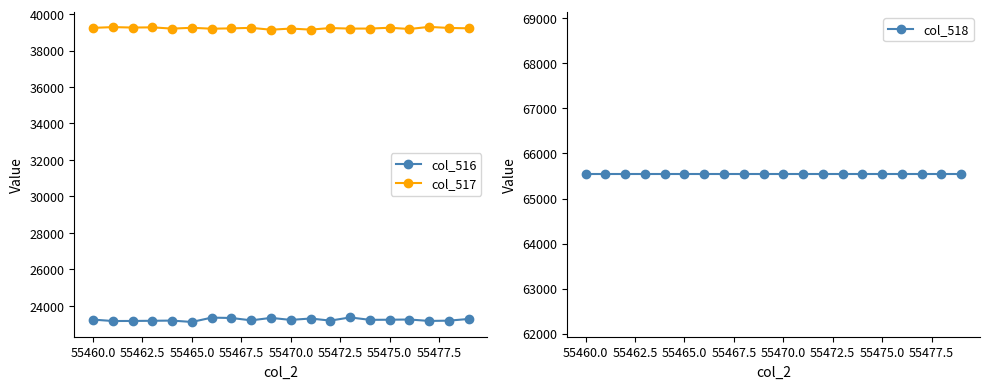

How many series are shown in this chart?

3